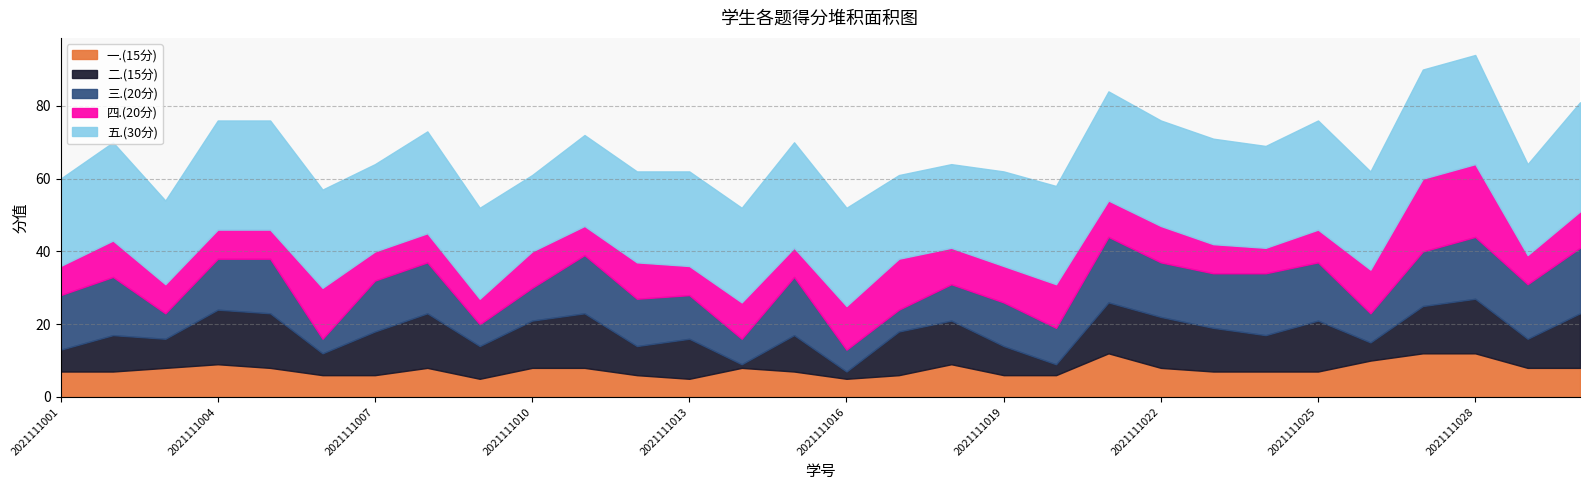

What is the value of the 二.(15分) point at the 7th from the left?

12